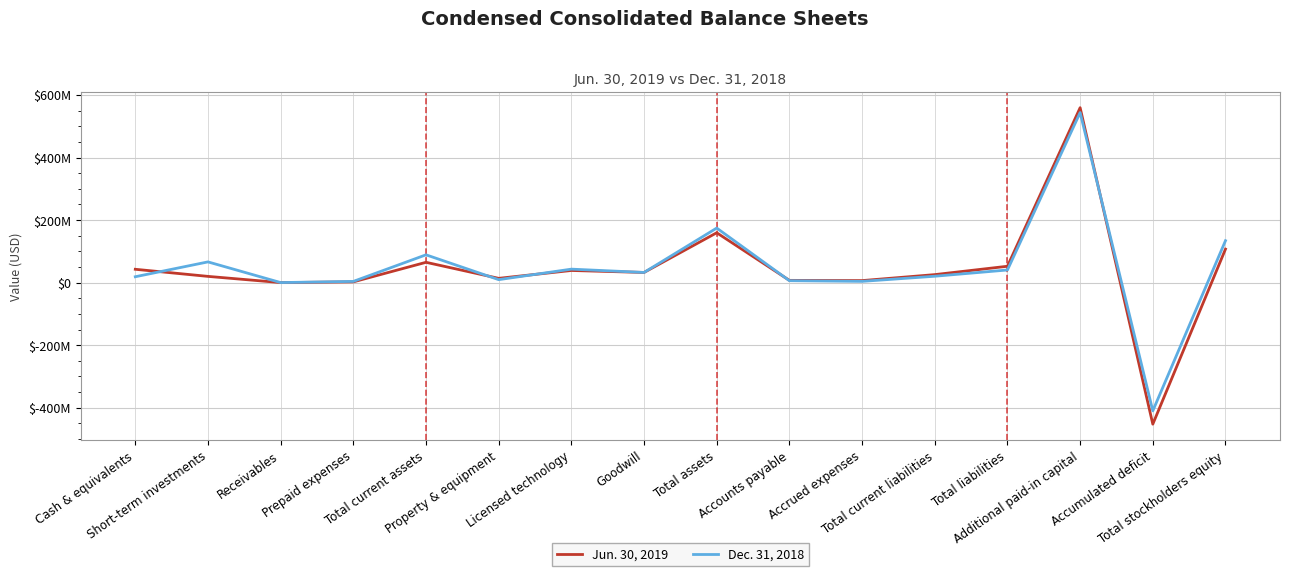

At how many categories does at least one series exceed 274365678?

1